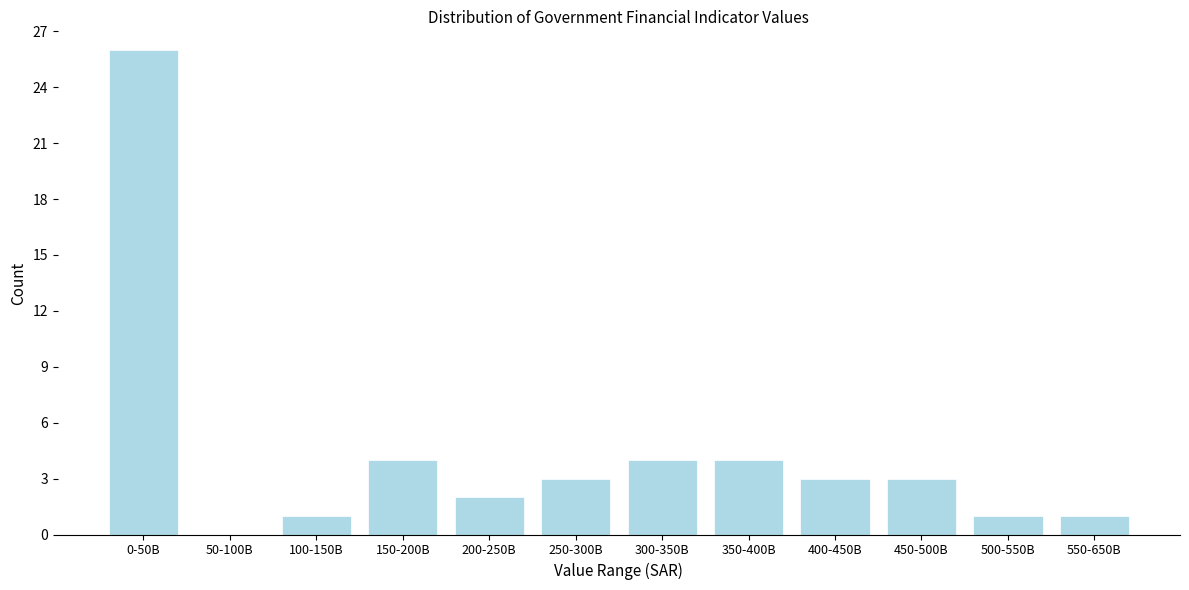

Reading left to right, what are all the values shown in this chart?

0-50B=26	50-100B=0	100-150B=1	150-200B=4	200-250B=2	250-300B=3	300-350B=4	350-400B=4	400-450B=3	450-500B=3	500-550B=1	550-650B=1